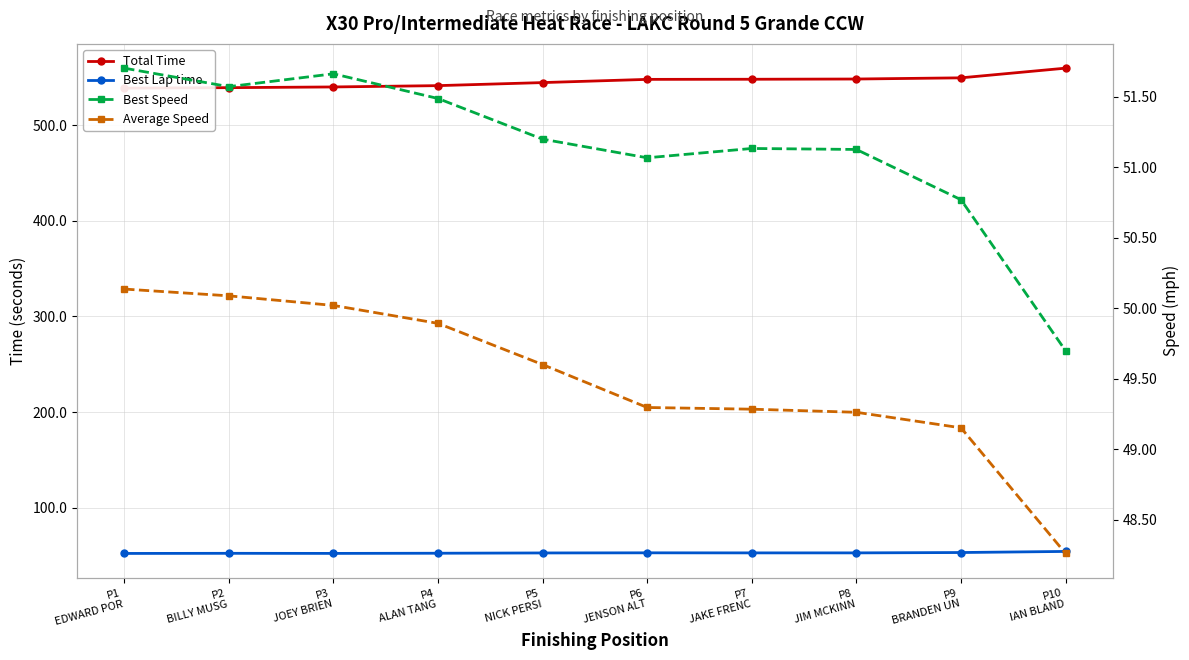

Is this an area chart (filled region under the line)?

No